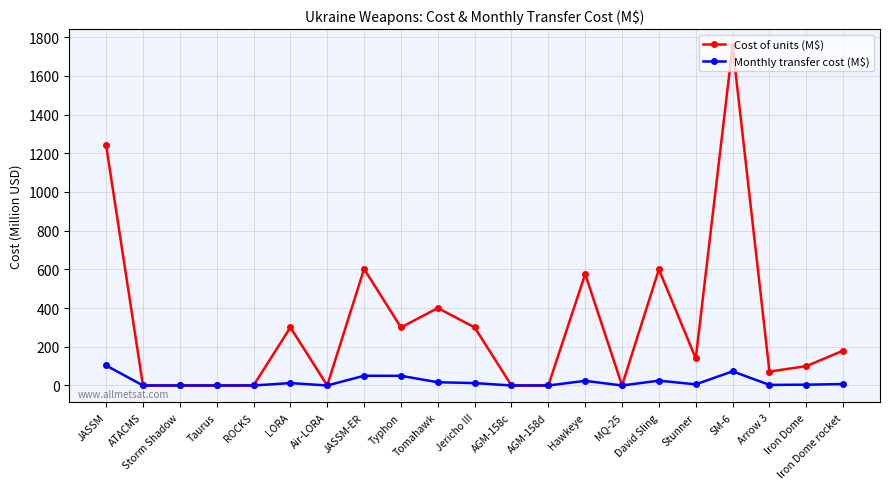

What is the label of the 1st point from the left?

JASSM